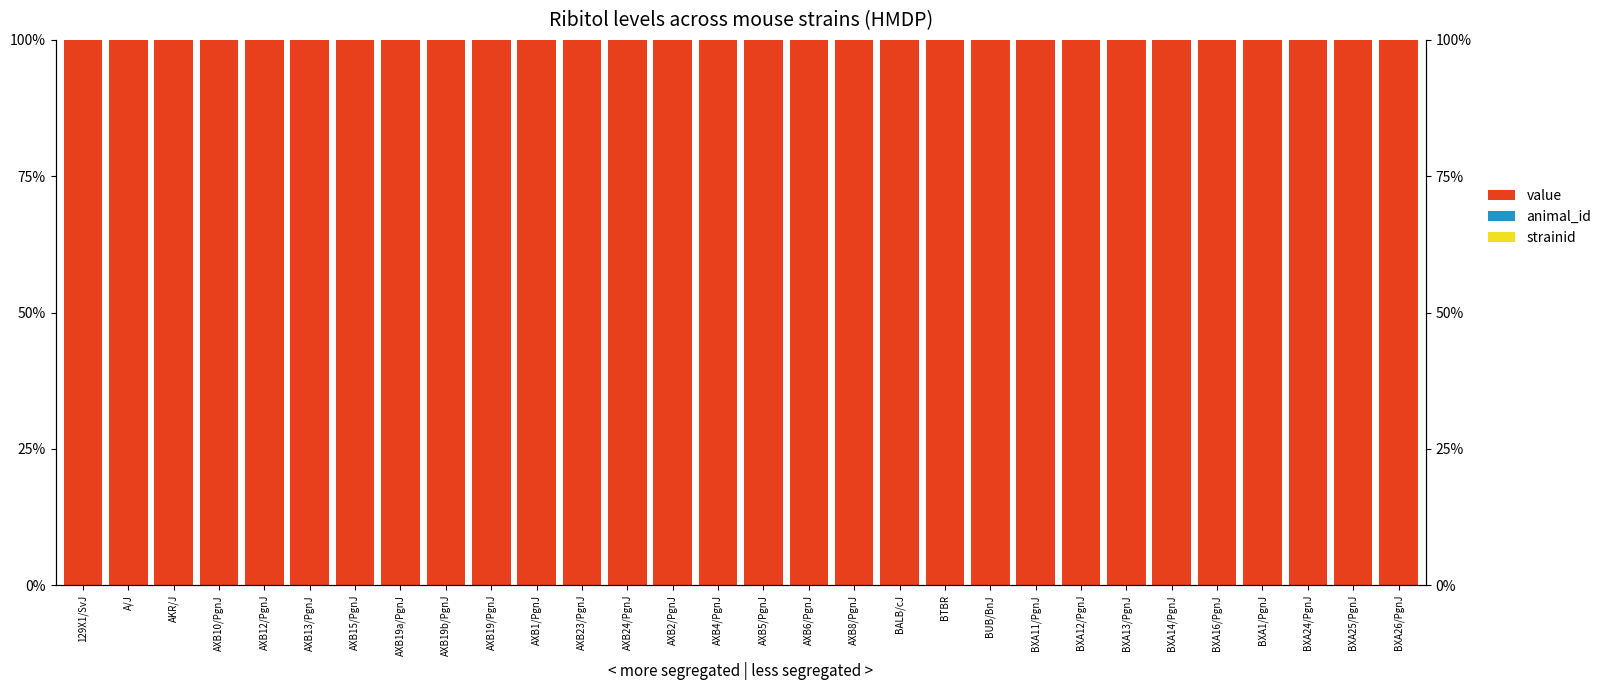

Is it true that animal_id equals 0.0 at BXA13/PgnJ?

False